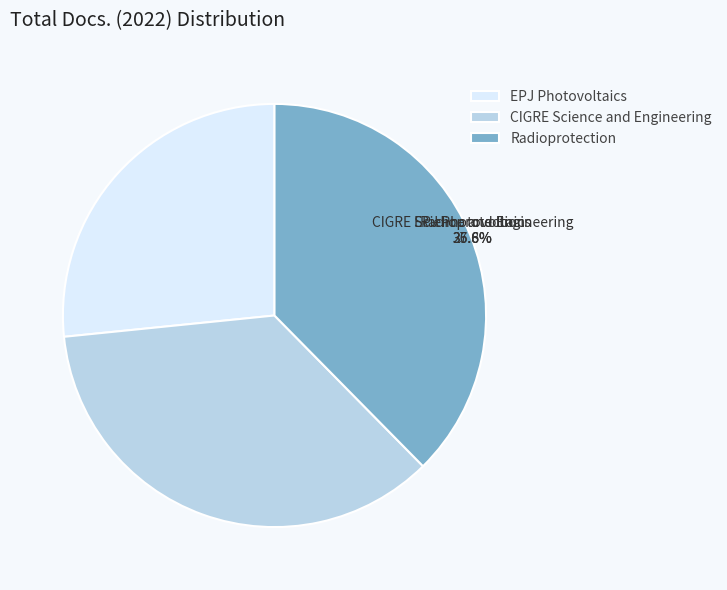

Is there a majority slice in this chart?

No